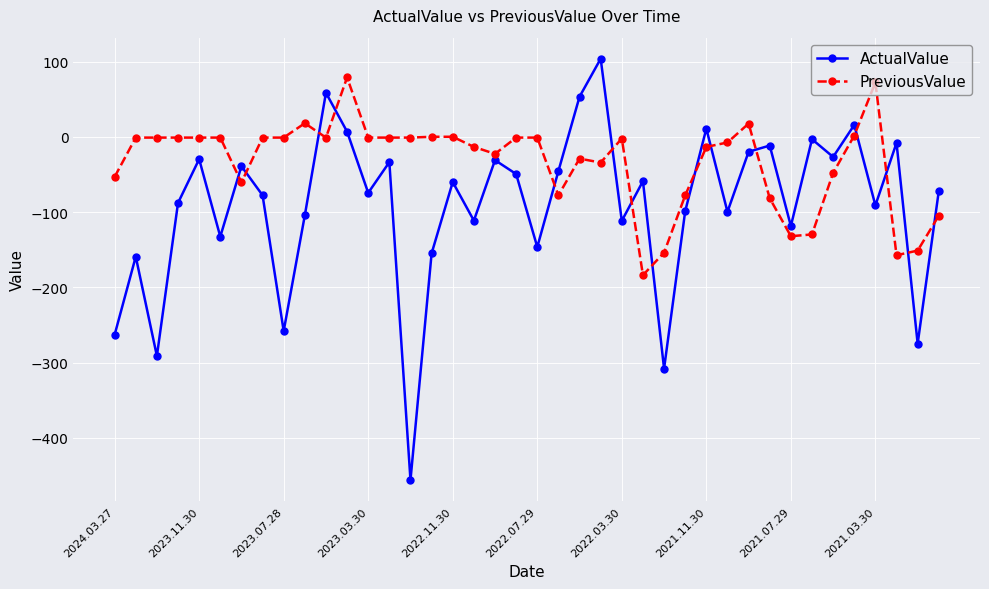

Rank the series by their average value, from lowest to highest.

ActualValue, PreviousValue